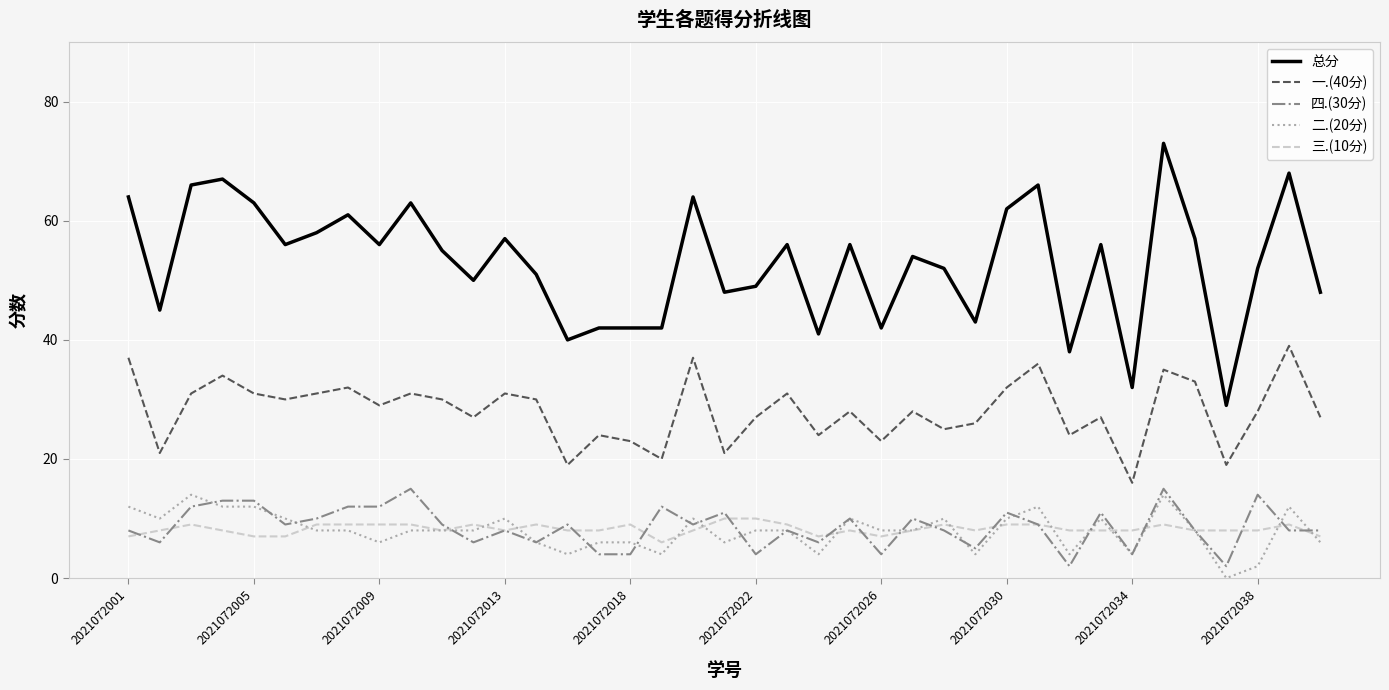

Which series has the largest range (max minus min)?

总分